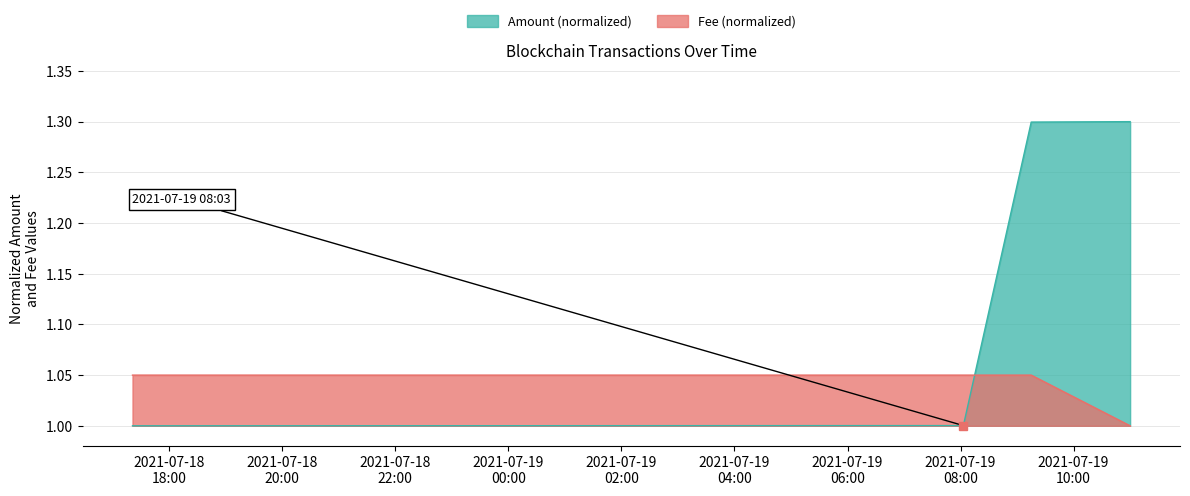

The Fee series shows 0.7 at 2021-07-18 17:21:00. True or false?

False